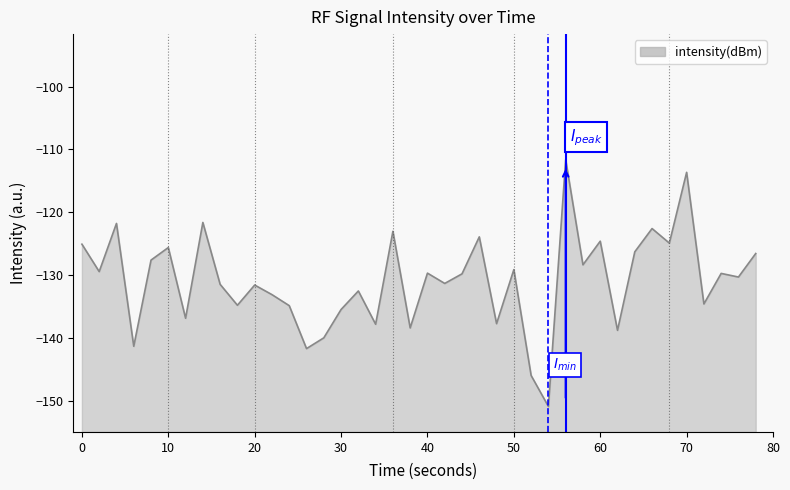

What is the value of the 30th point from the left?

-128.4